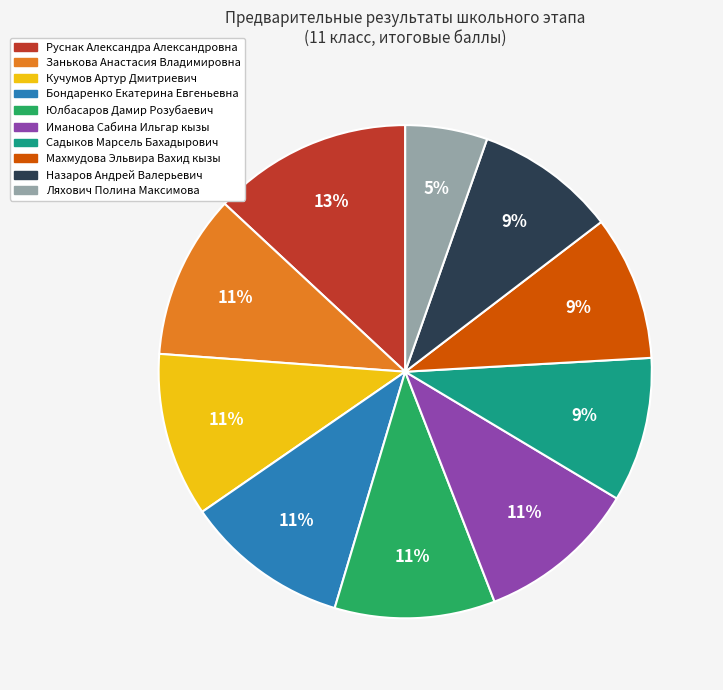

Does any single category account for the majority?

No